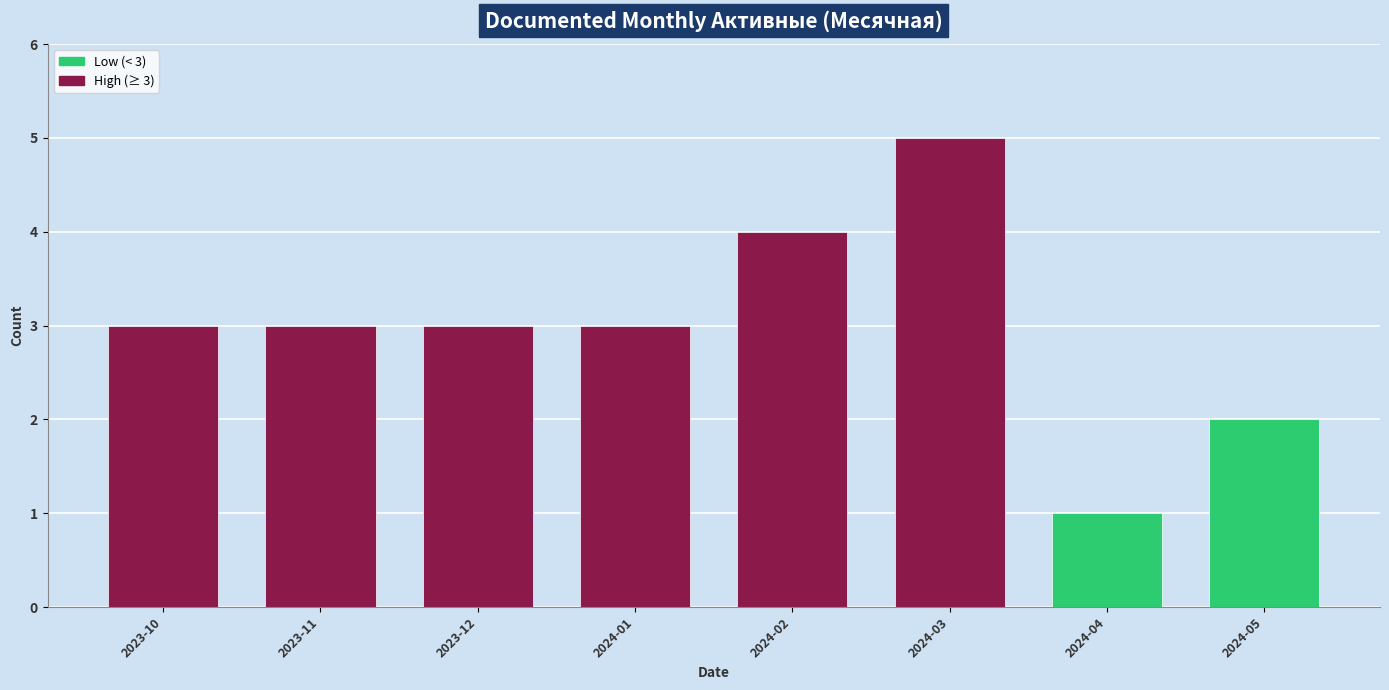

Reading left to right, transcribe all the data shown in this chart.

2023-10=3	2023-11=3	2023-12=3	2024-01=3	2024-02=4	2024-03=5	2024-04=1	2024-05=2